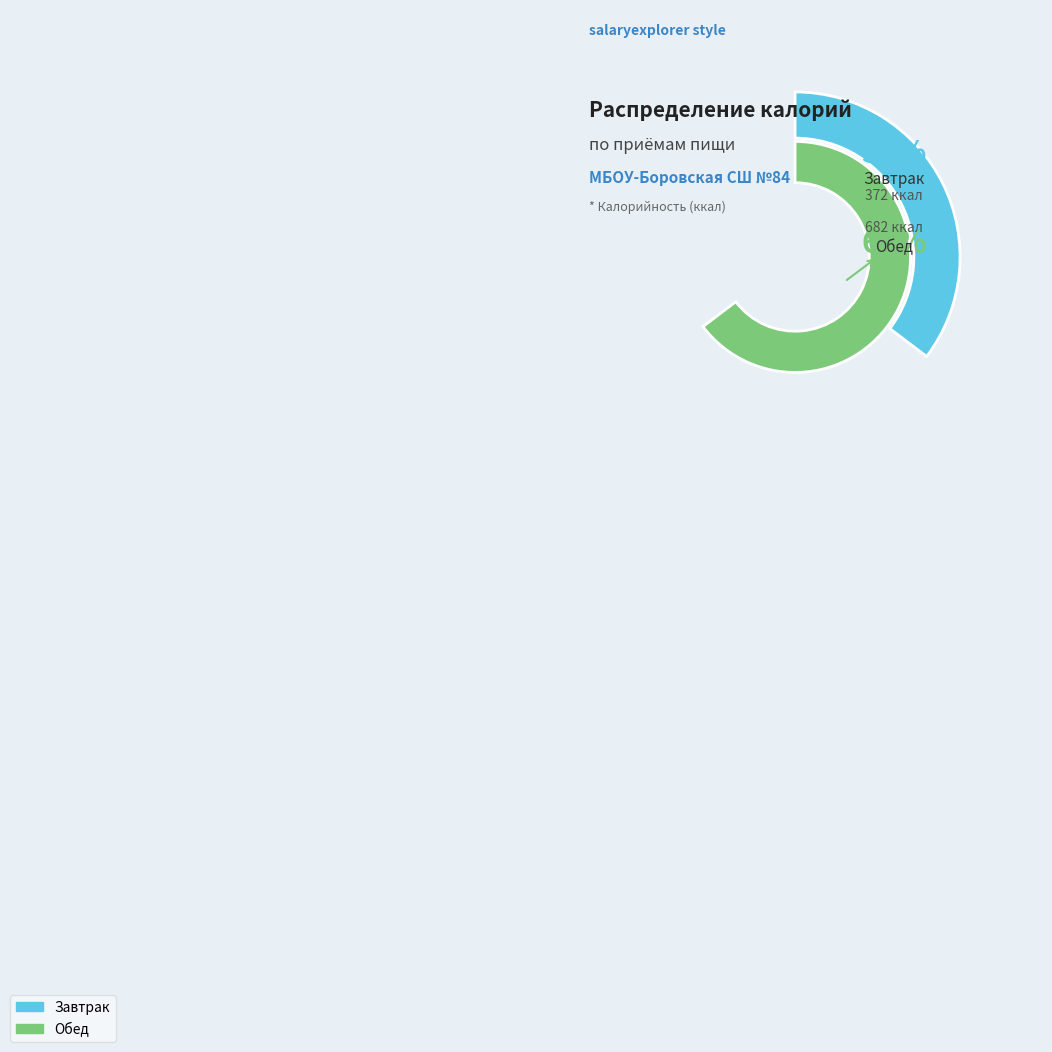

Combined, what portion of the pie is Завтрак and Обед?

100.0%